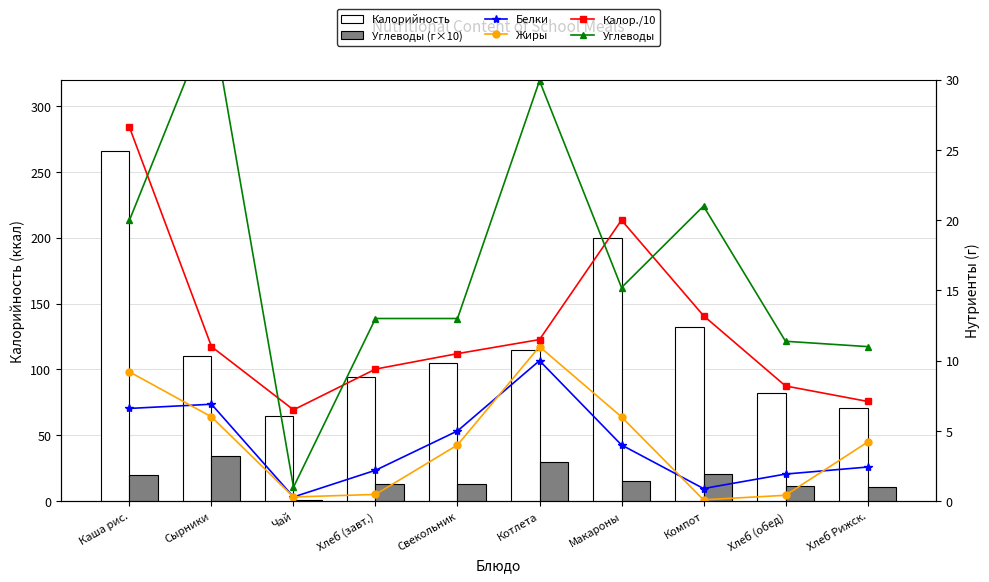

What is the difference between the maximum and minimum values in the Углеводы (г×10) series?

33.5